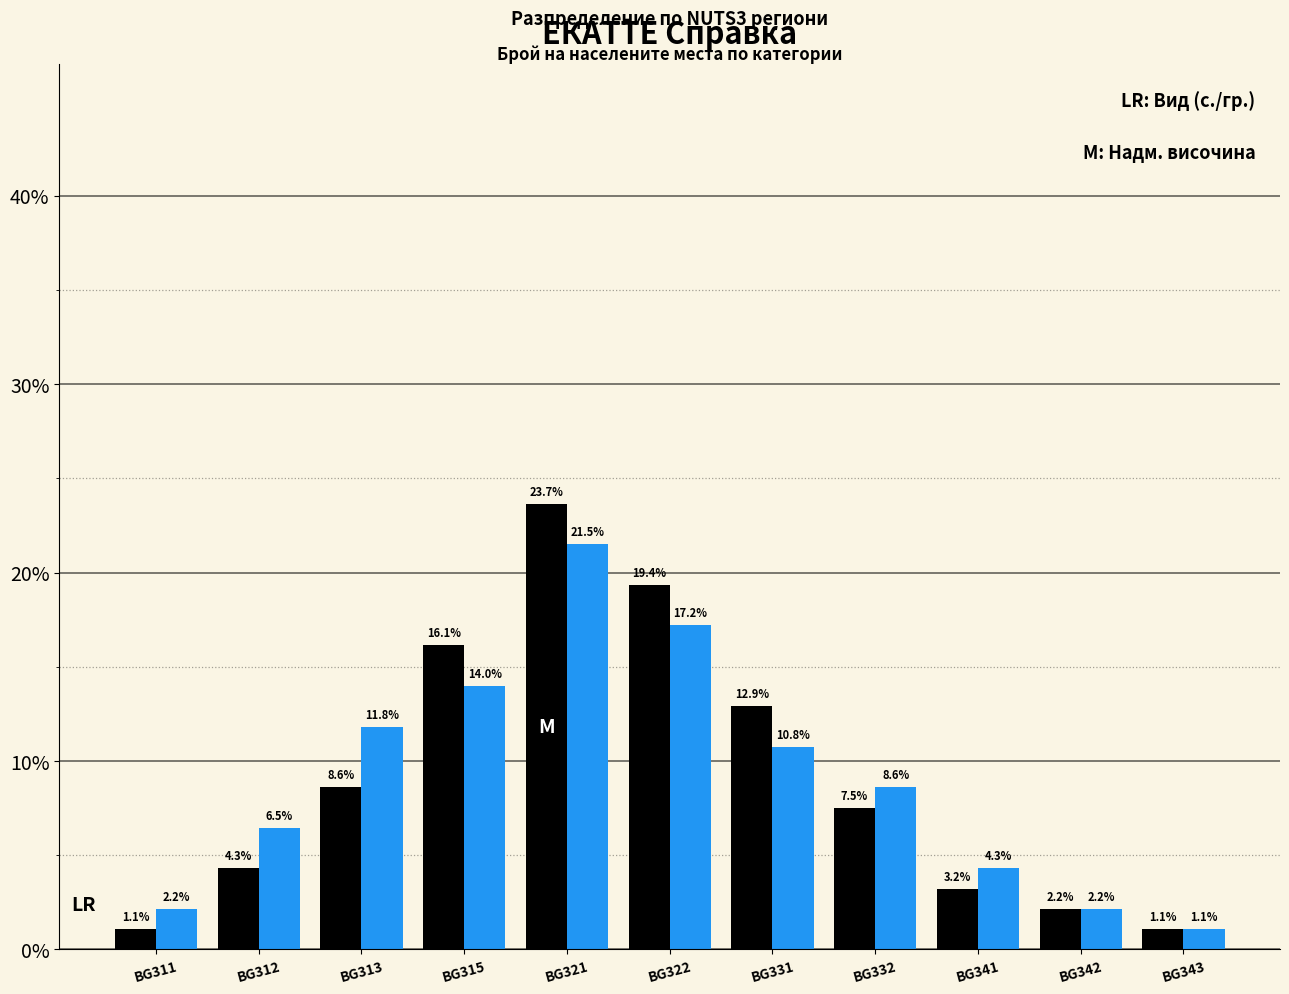

At which category is the sum across all series the highest?

BG321